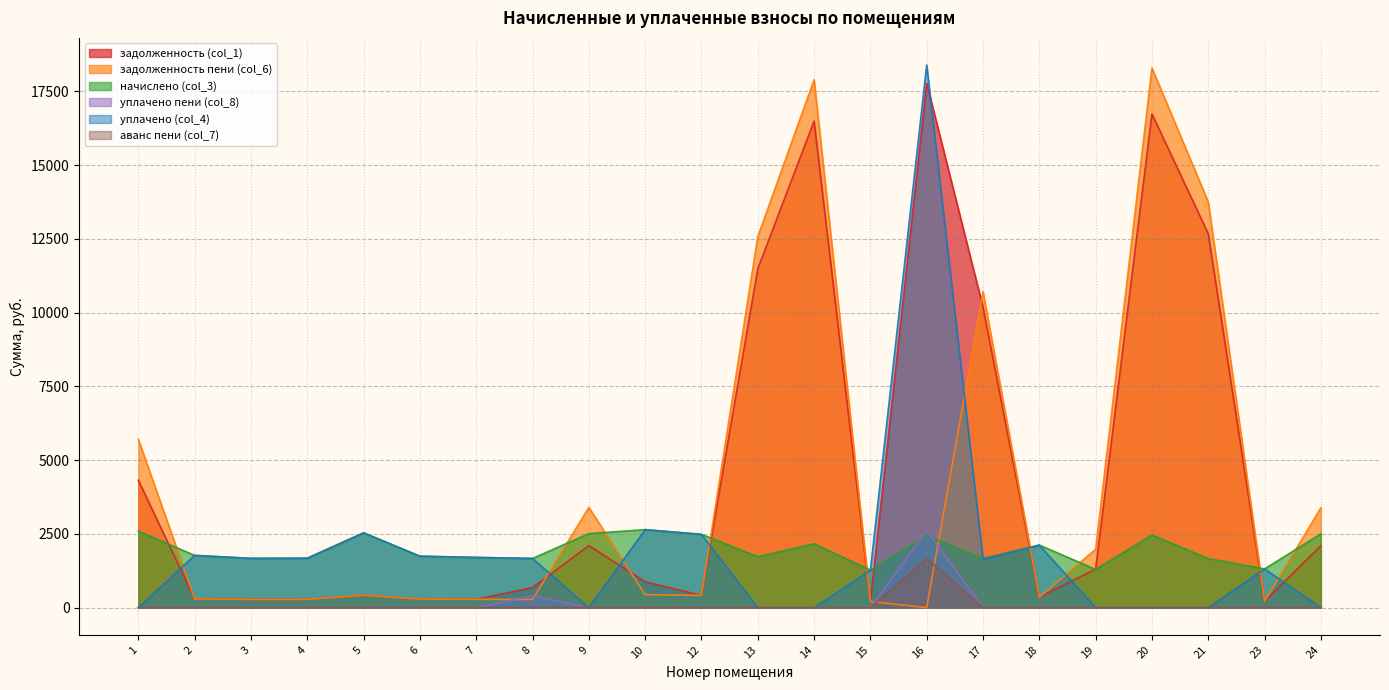

Where is the first local maximum for аванс пени (col_7)?

16